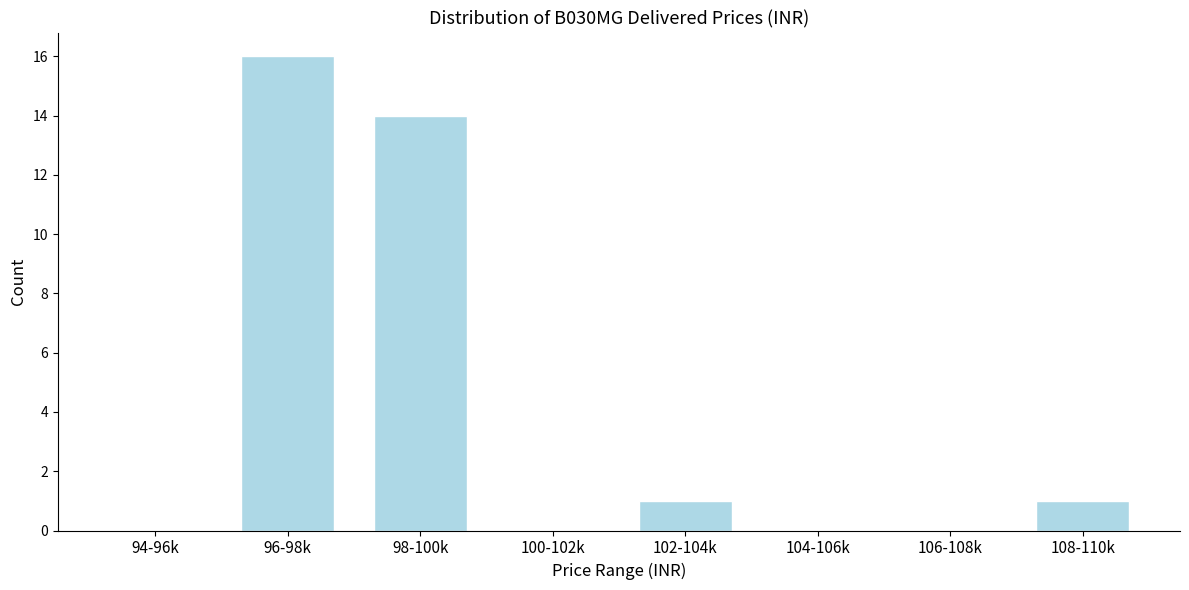

Reading right to left, list all the values displayed in this chart.

108-110k=1	106-108k=0	104-106k=0	102-104k=1	100-102k=0	98-100k=14	96-98k=16	94-96k=0